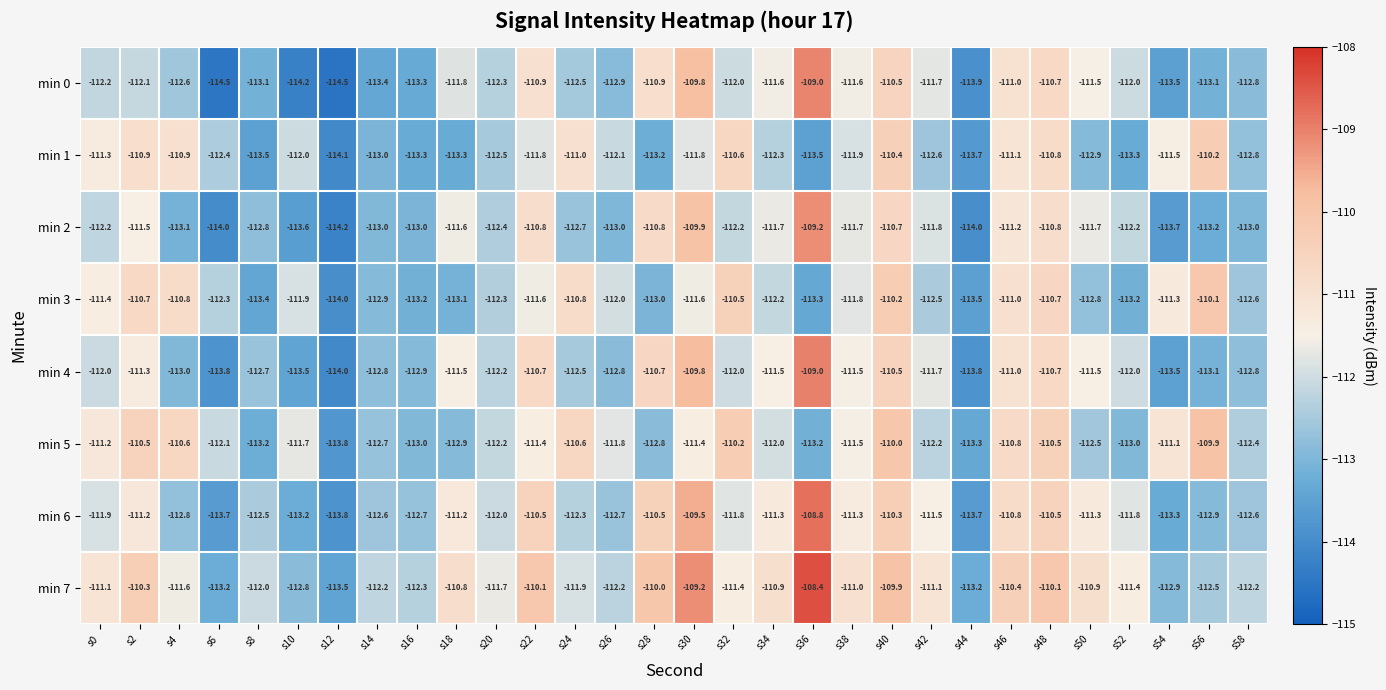

What is the highest value of the min 4 series?

-109.0